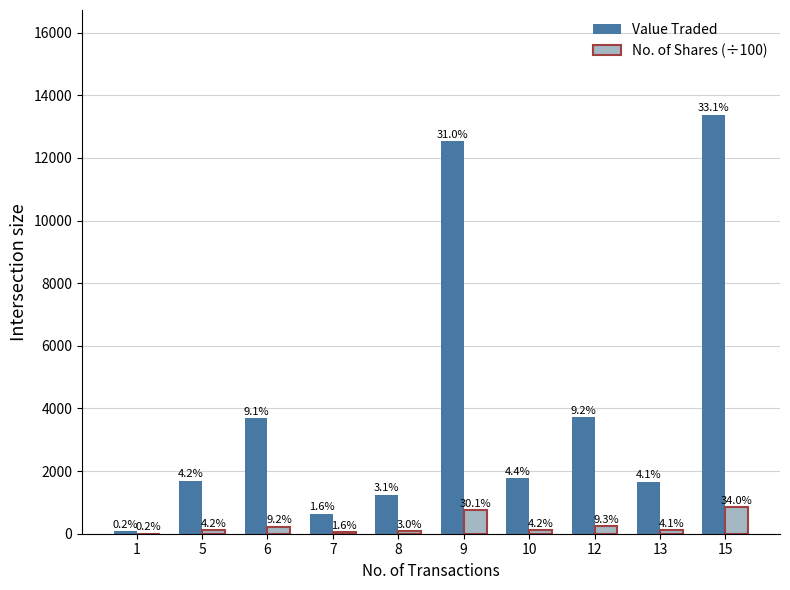

What are all the series names shown in the legend?

Value Traded, No. of Shares (÷100)